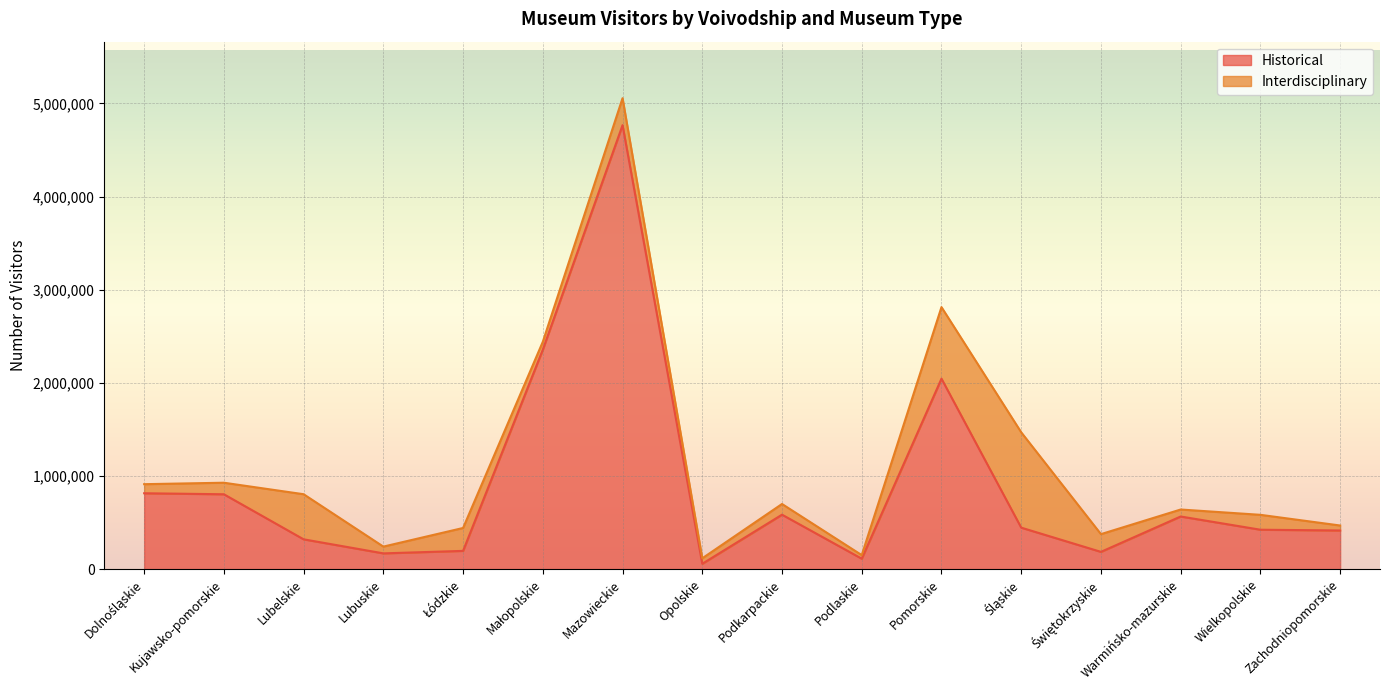

Reading left to right, list all the values displayed in this chart.

Dolnośląskie=814900	Kujawsko-pomorskie=804176	Lubelskie=320403	Lubuskie=169580	Łódzkie=196294	Małopolskie=2356789	Mazowieckie=4767003	Opolskie=57846	Podkarpackie=584946	Podlaskie=112383	Pomorskie=2045270	Śląskie=445693	Świętokrzyskie=185680	Warmińsko-mazurskie=565423	Wielkopolskie=423550	Zachodniopomorskie=415190